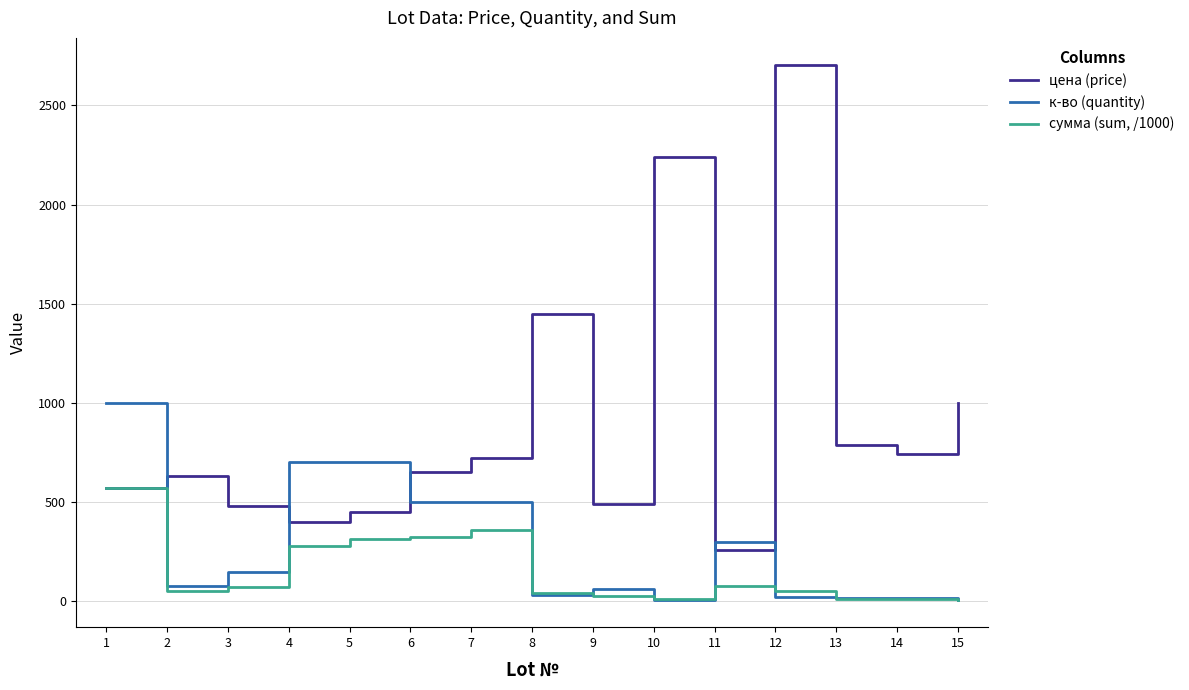

Which series has the widest spread of values?

цена (price)